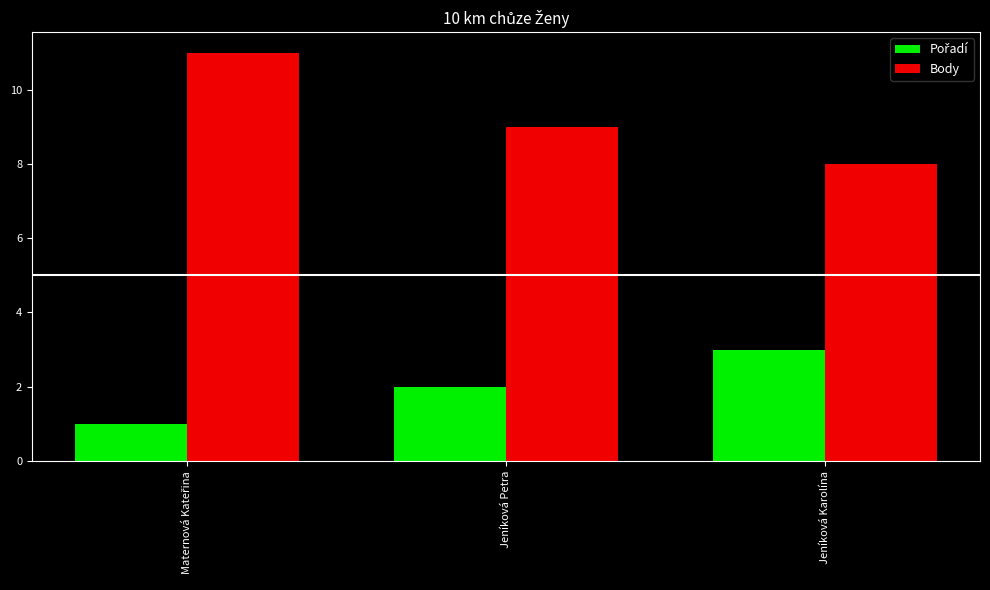

Read the Body value at Jeníková Karolína.

8